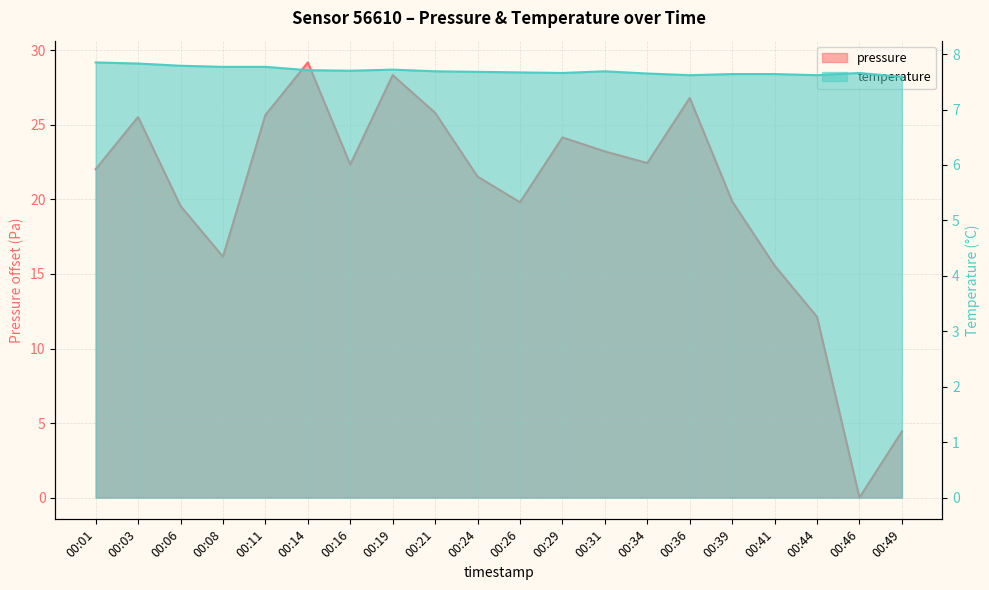

What is the spread (max minus min) of values at 00:29?

16.5